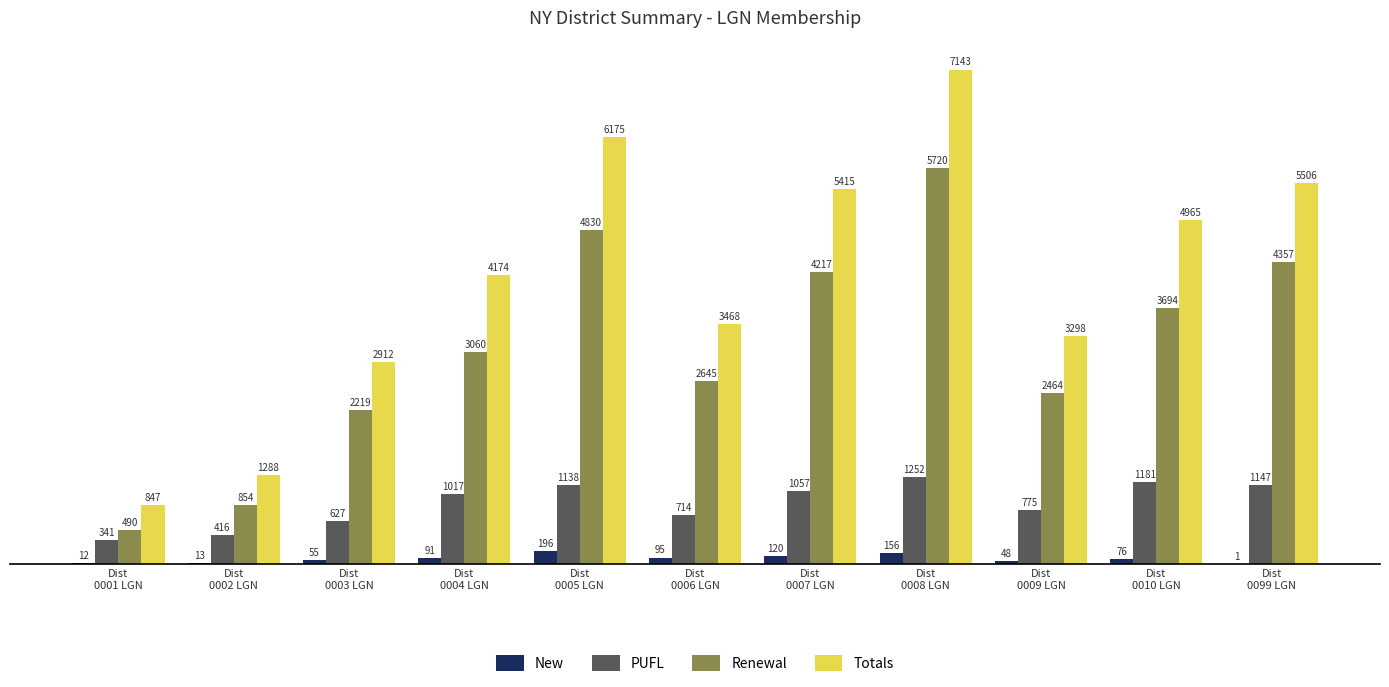

Reading left to right, list all the values displayed in this chart.

New: 12	13	55	91	196	95	120	156	48	76	1
PUFL: 341	416	627	1017	1138	714	1057	1252	775	1181	1147
Renewal: 490	854	2219	3060	4830	2645	4217	5720	2464	3694	4357
Totals: 847	1288	2912	4174	6175	3468	5415	7143	3298	4965	5506